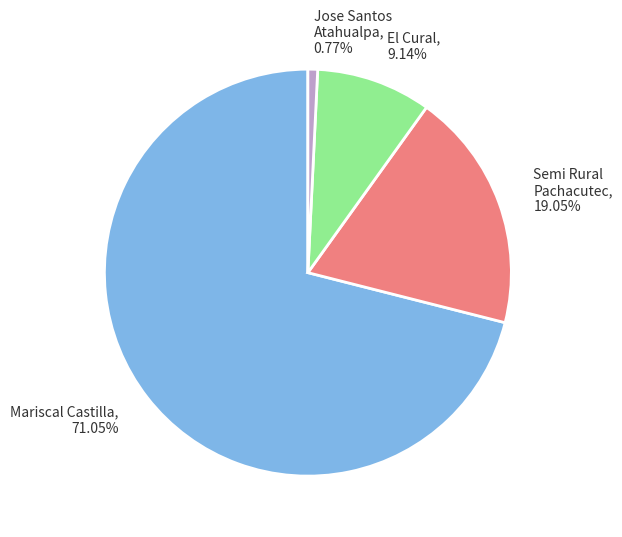

Is there any slice that represents more than half of the pie?

Yes